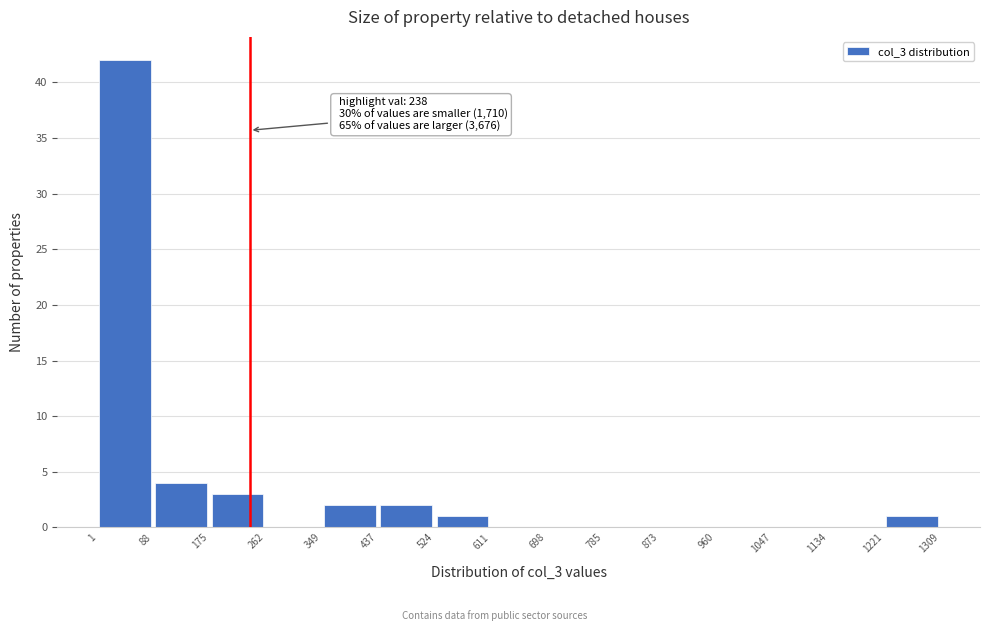

Which range on the x-axis has the tallest bar?

1 to 88